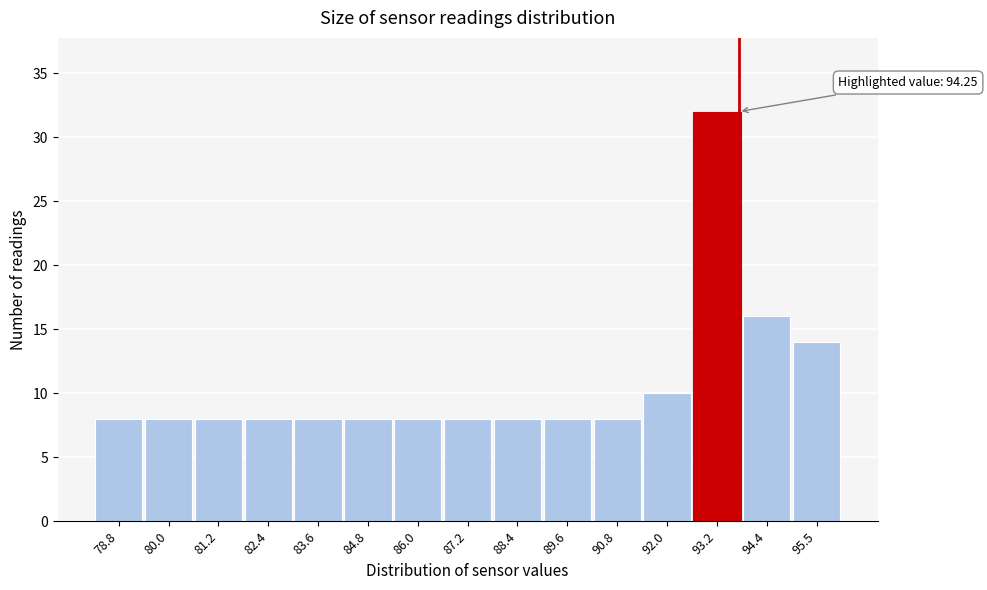

Reading left to right, what are all the values shown in this chart?

8	8	8	8	8	8	8	8	8	8	8	10	32	16	14